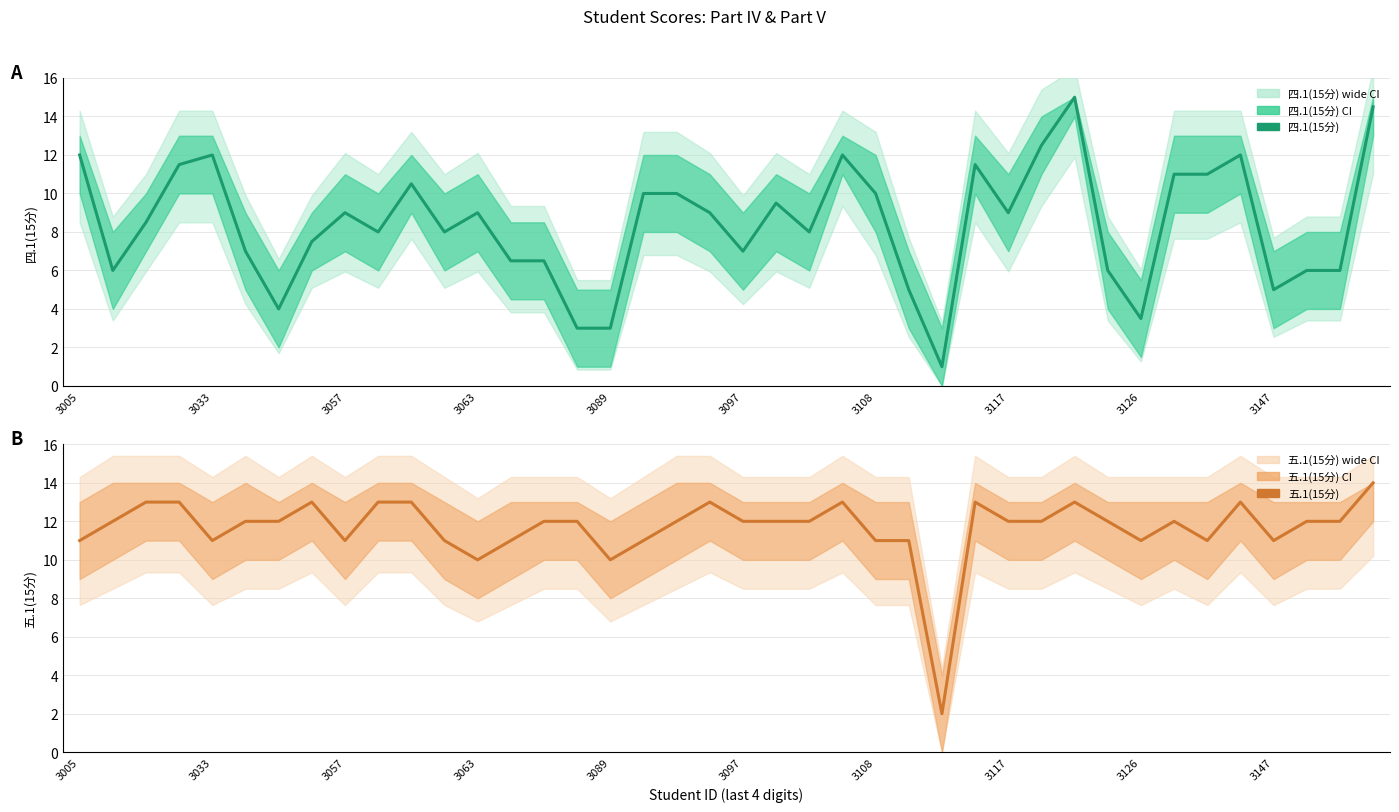

Is the value of 五.1(15分) at 30 greater than the value of 四.1(15分) at 20?

Yes